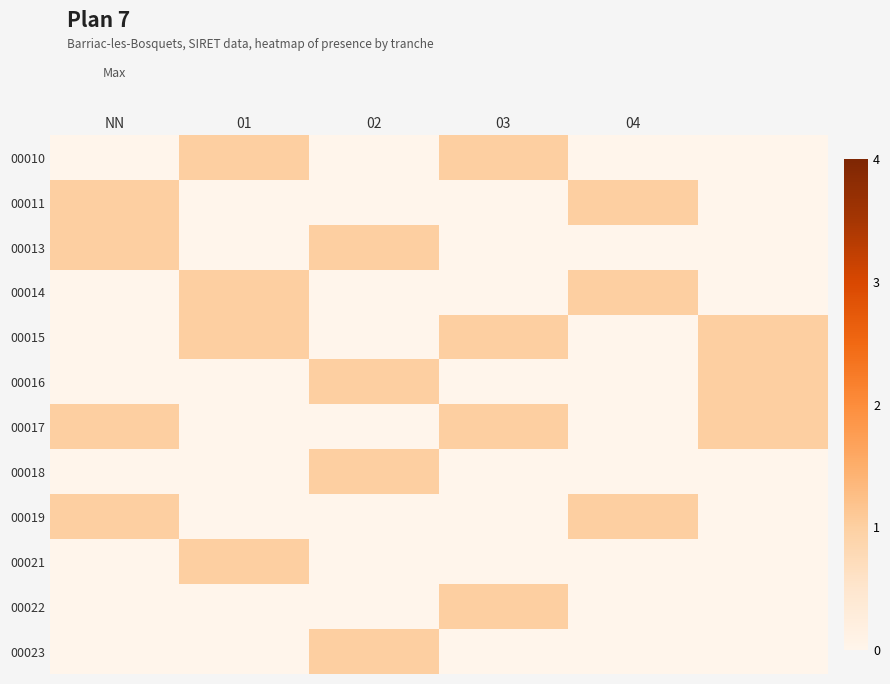

At which category is the sum across all series the highest?

NN